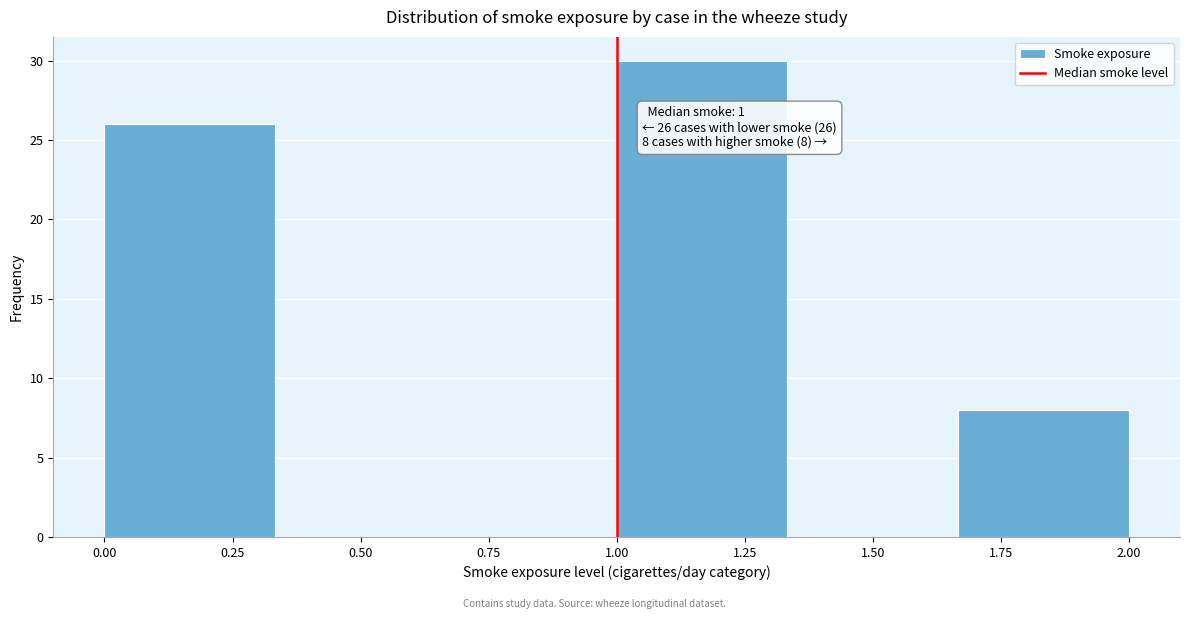

Over which range of the x-axis is the bar tallest?

1.00 to 1.35